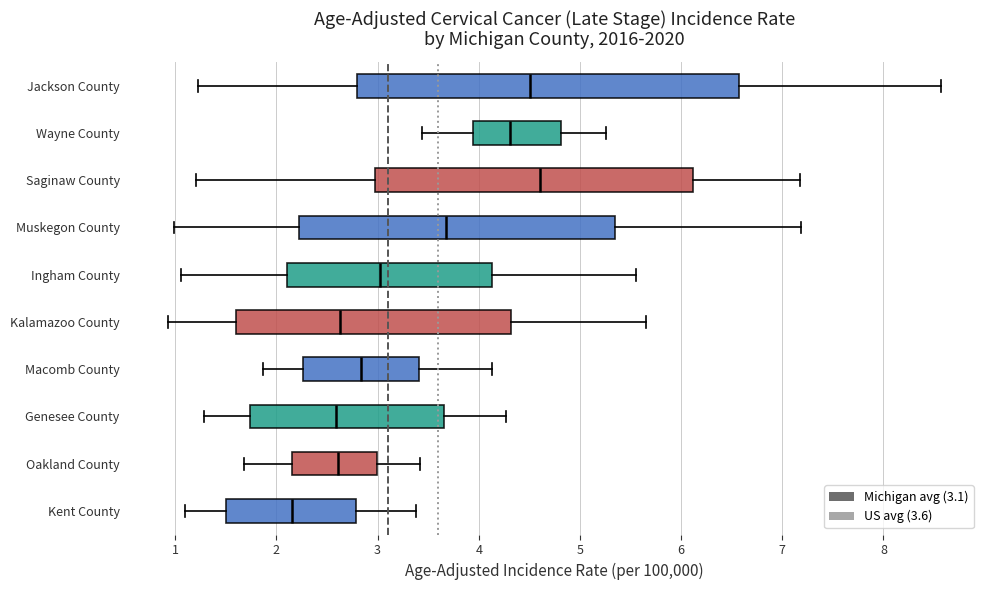

Reading bottom to top, transcribe this box plot: for each box, give where its median line is, the range the box spans, and where its two whiskers end, as read against the x-axis. The values are not printed on the chart, so give them approximately, as read against the axis.

Kent County: median 2.2, box 1.5 to 2.8, whiskers 1.1 to 3.4
Oakland County: median 2.6, box 2.1 to 3.0, whiskers 1.7 to 3.4
Genesee County: median 2.6, box 1.7 to 3.7, whiskers 1.3 to 4.3
Macomb County: median 2.8, box 2.3 to 3.4, whiskers 1.9 to 4.1
Kalamazoo County: median 2.6, box 1.6 to 4.3, whiskers 0.9 to 5.7
Ingham County: median 3.0, box 2.1 to 4.1, whiskers 1.1 to 5.6
Muskegon County: median 3.7, box 2.2 to 5.3, whiskers 1.0 to 7.2
Saginaw County: median 4.6, box 3.0 to 6.1, whiskers 1.2 to 7.2
Wayne County: median 4.3, box 3.9 to 4.8, whiskers 3.4 to 5.3
Jackson County: median 4.5, box 2.8 to 6.6, whiskers 1.2 to 8.6